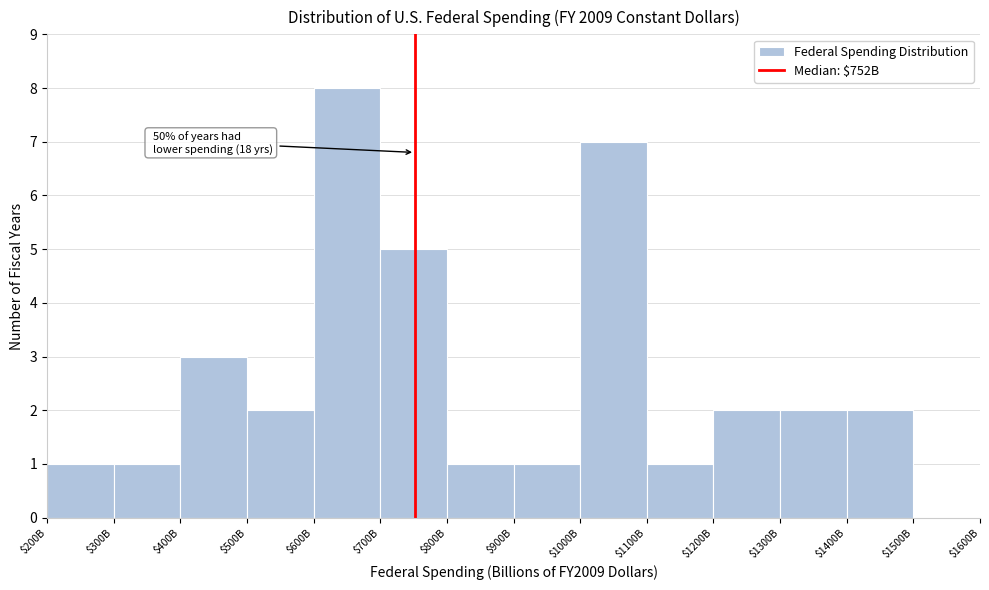

Which label corresponds to the largest value in the chart?

$600B